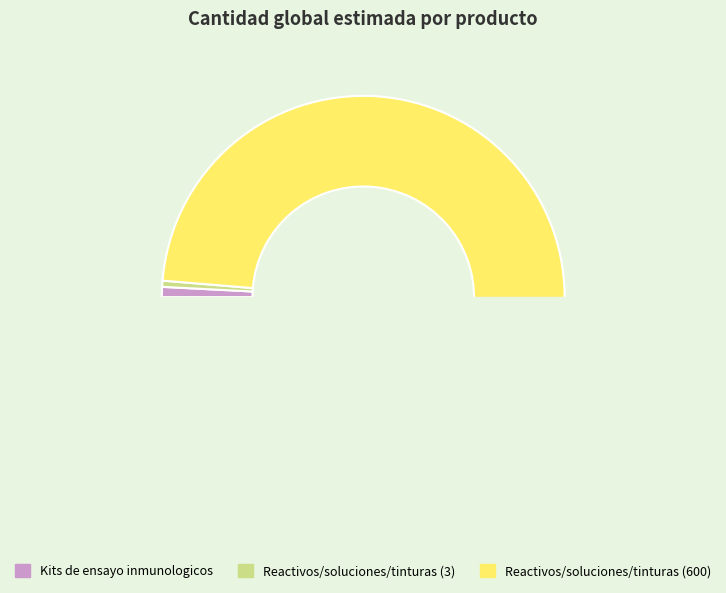

To the nearest percent, what portion does Reactivos/soluciones/tinturas (600) represent?

99%